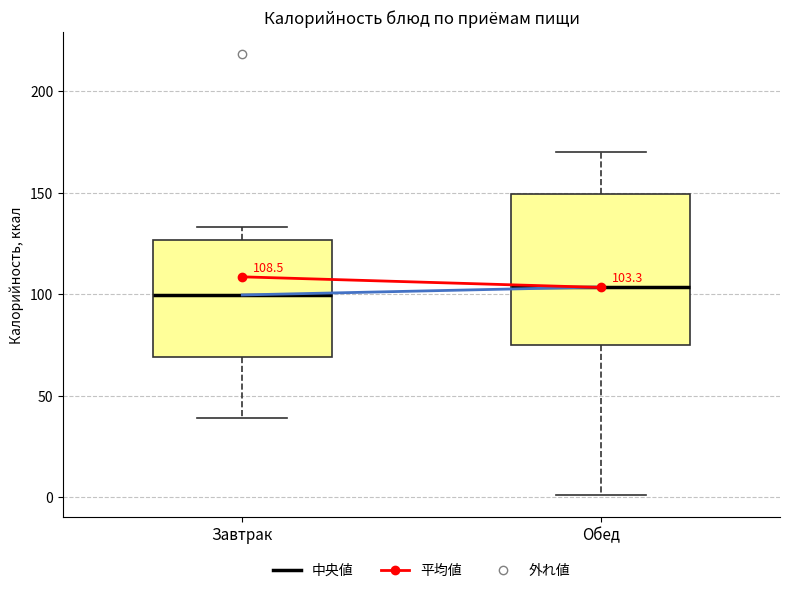

Comparing the boxes themselves (not the whiskers), which one is the tallest?

Обед